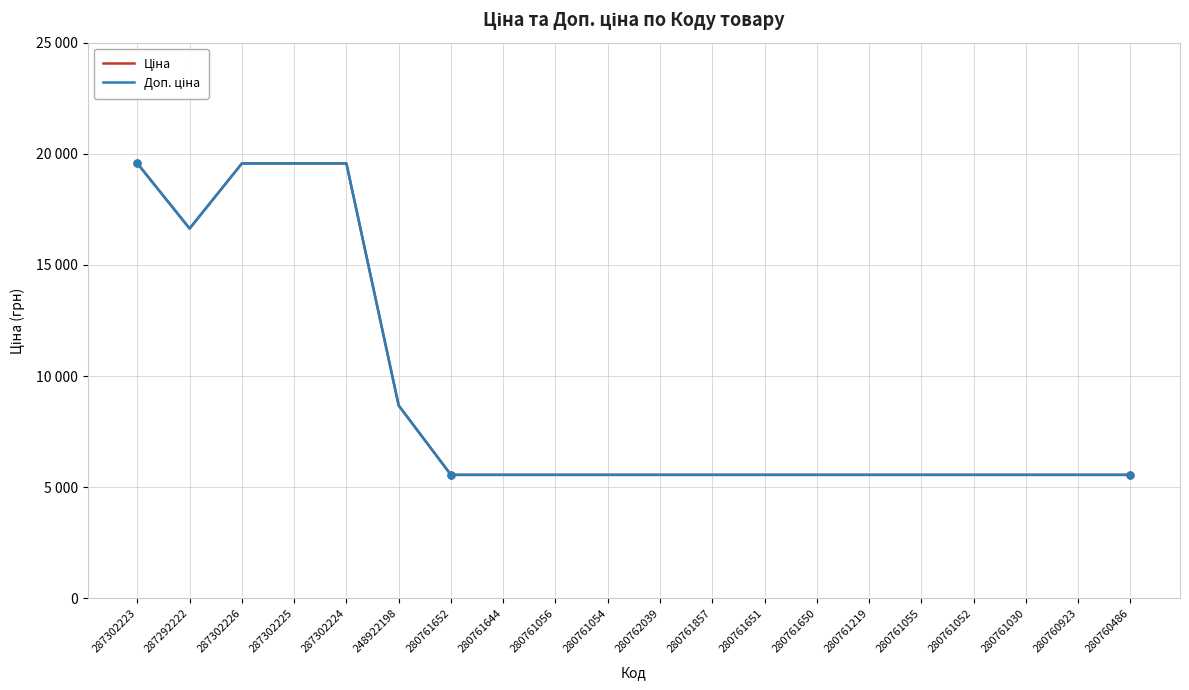

Does the chart display data point markers on the line(s)?

No